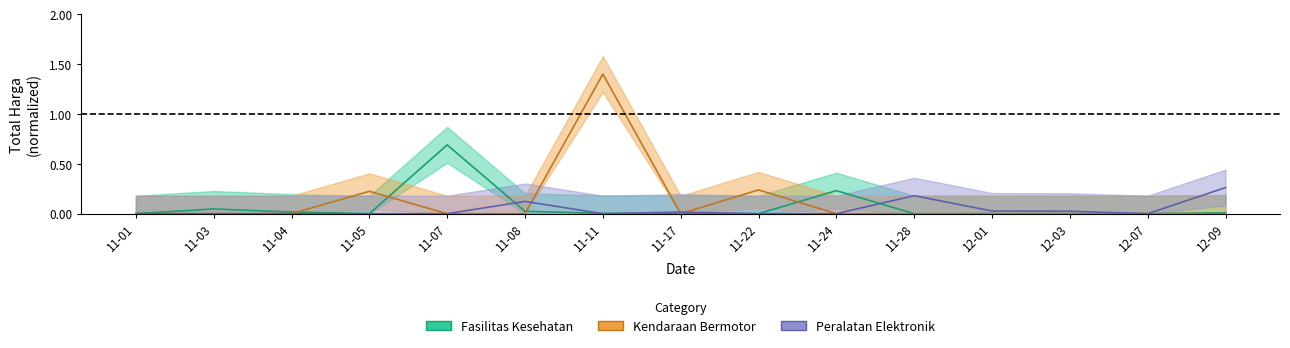

Between which two adjacent categories do Fasilitas Kesehatan and Peralatan Elektronik first intersect?

11-07 and 11-08